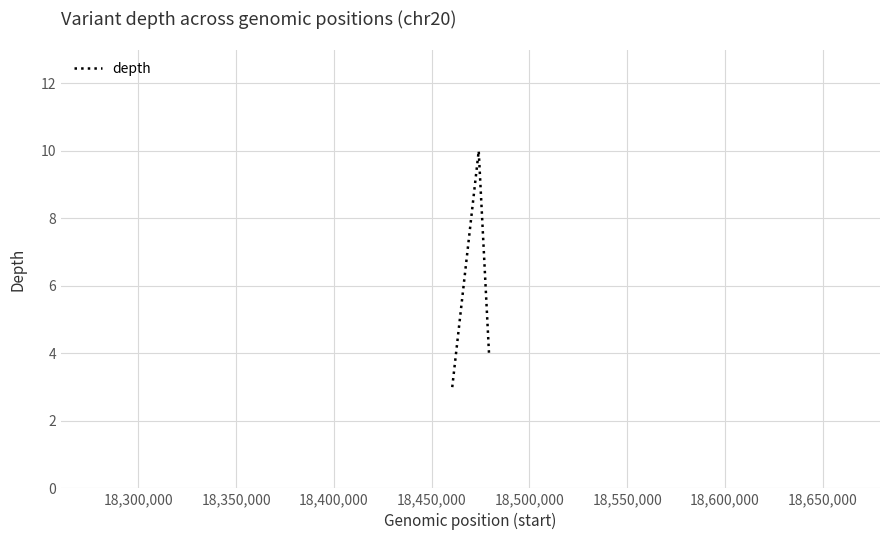

What is the greatest value displayed?

10